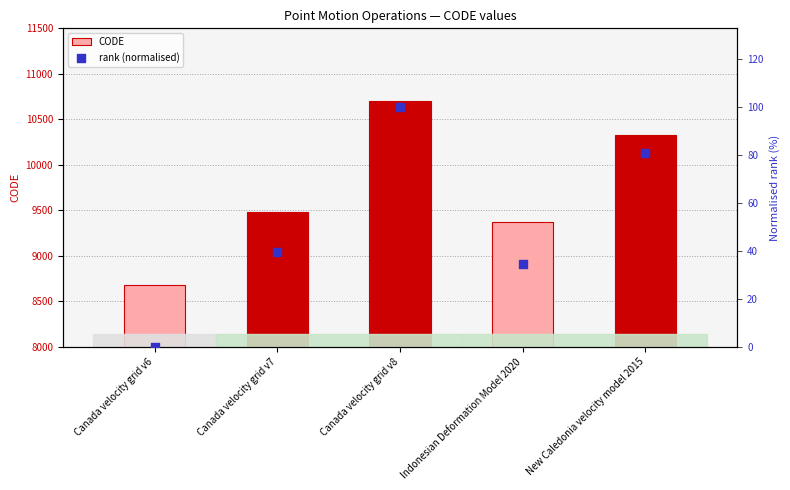

Which series reaches the maximum Y coordinate?

CODE